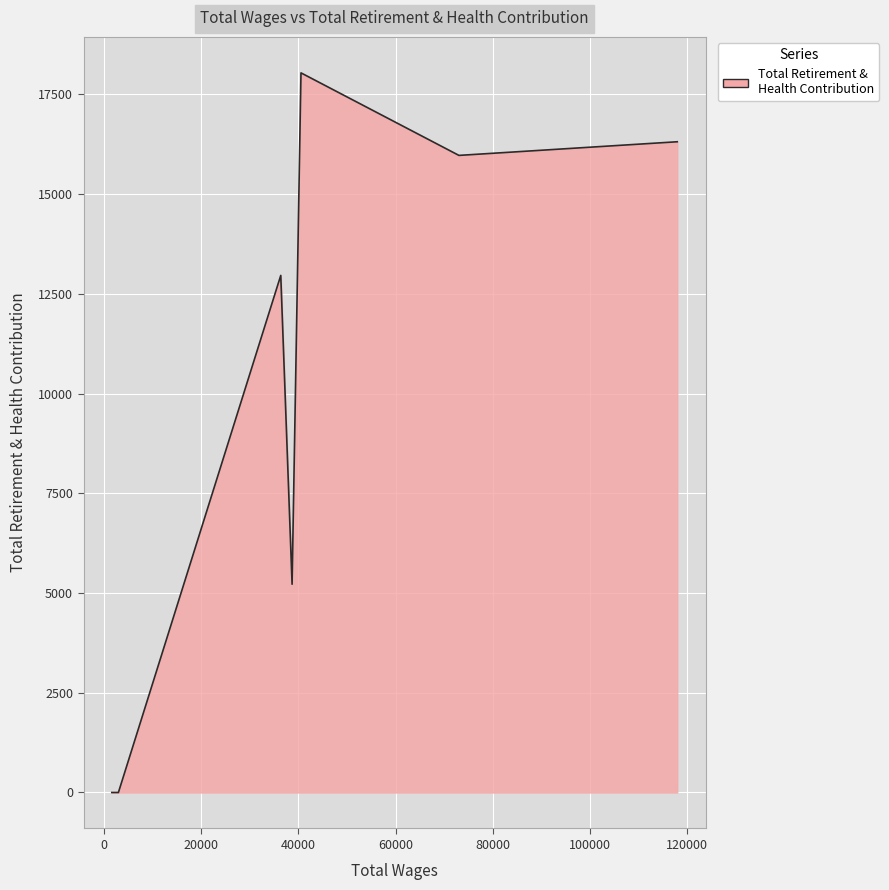

What is the difference between the maximum and second lowest values?

18042